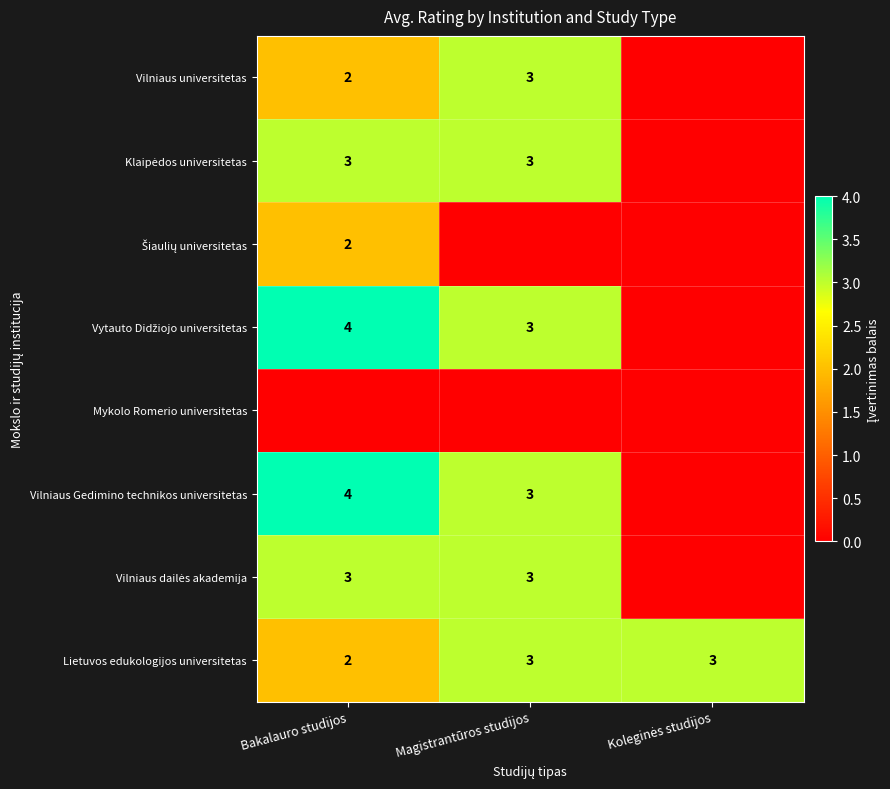

True or false: Vilniaus Gedimino technikos universitetas has a value of 4 at Bakalauro studijos.

True